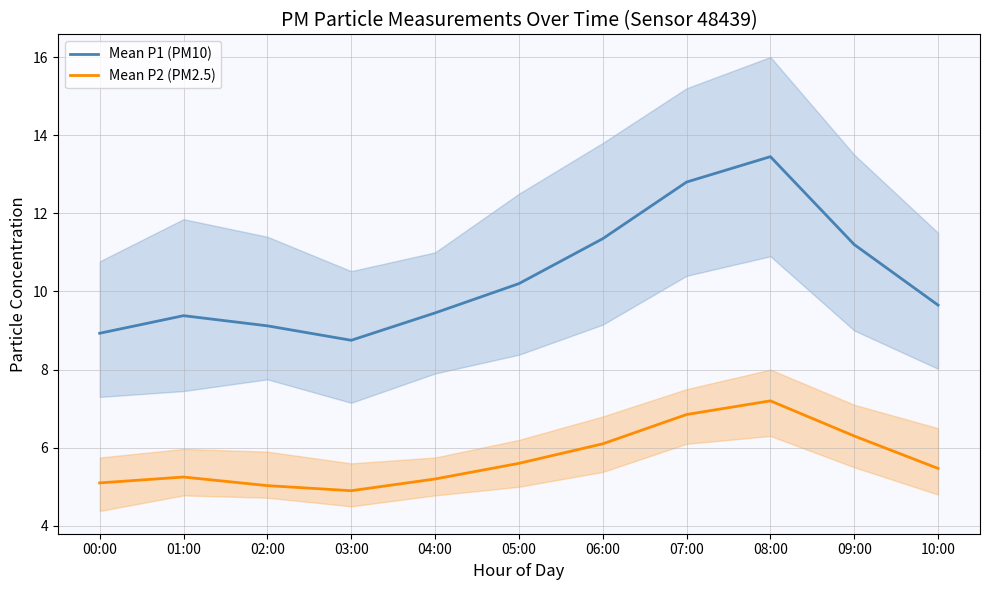

At which label does Mean P2 (PM2.5) reach its peak?

08:00